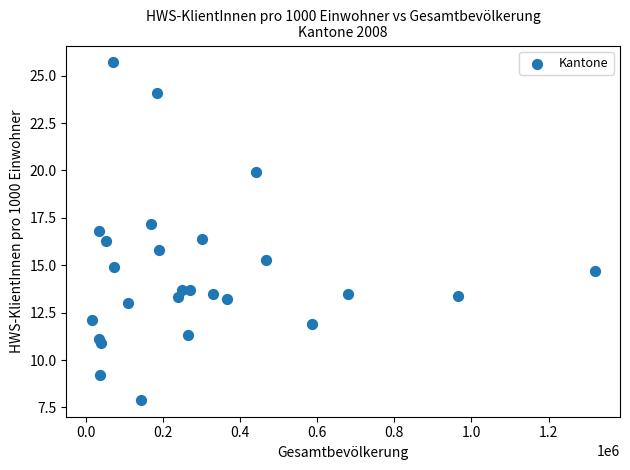

What is the range of Y values (max minus min)?

17.8